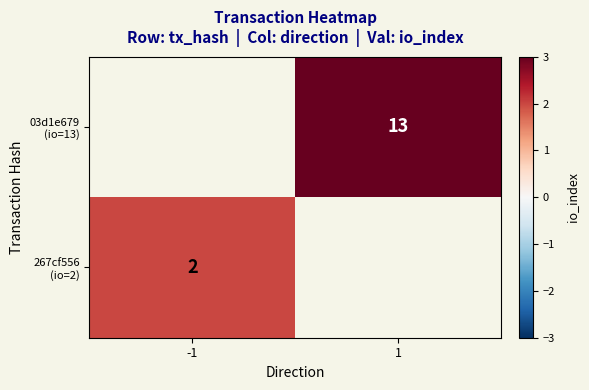

How many positive values does the 267cf556 (io=2) series have?

1